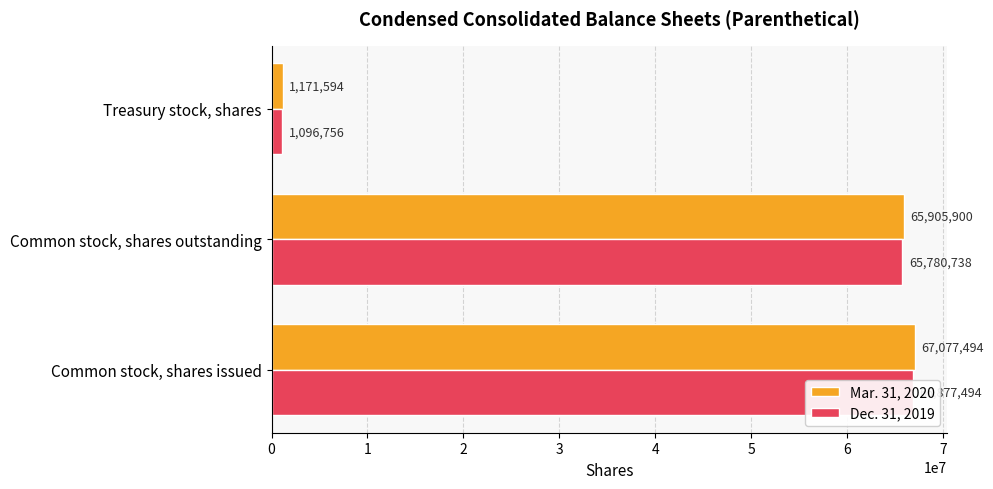

What is the spread (max minus min) of values at Common stock, shares issued?

200000